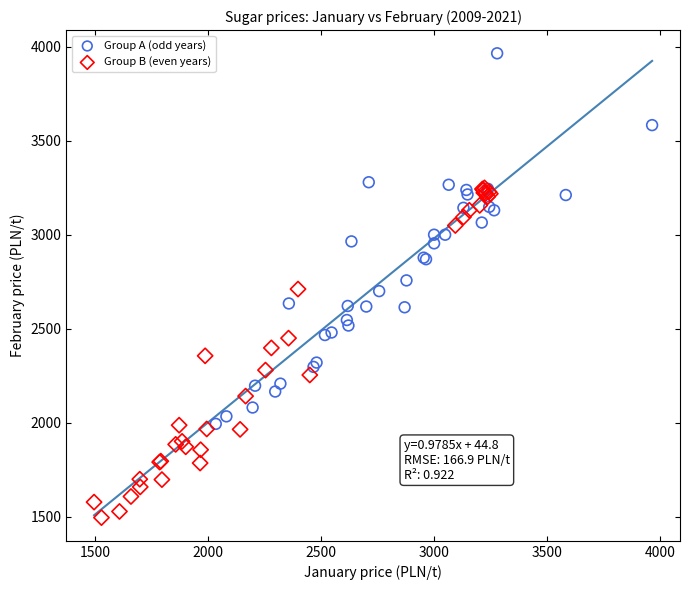

Which series has the largest Y range (max minus min)?

Group A (odd years)